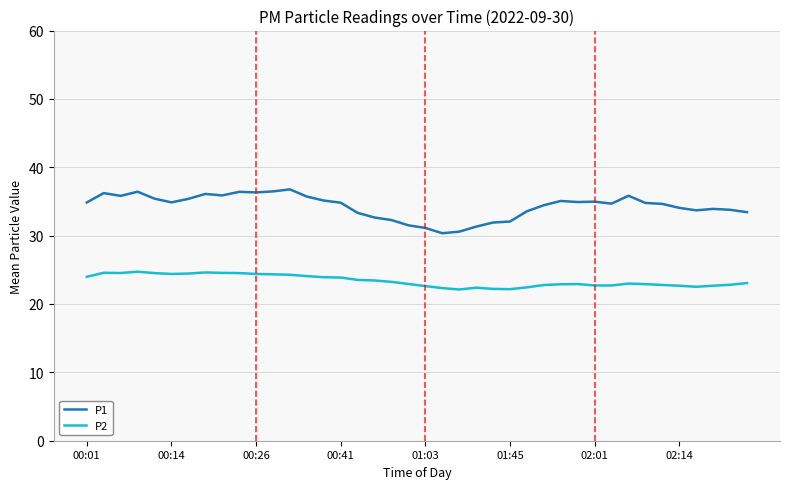

What is the minimum value for P1?

30.4